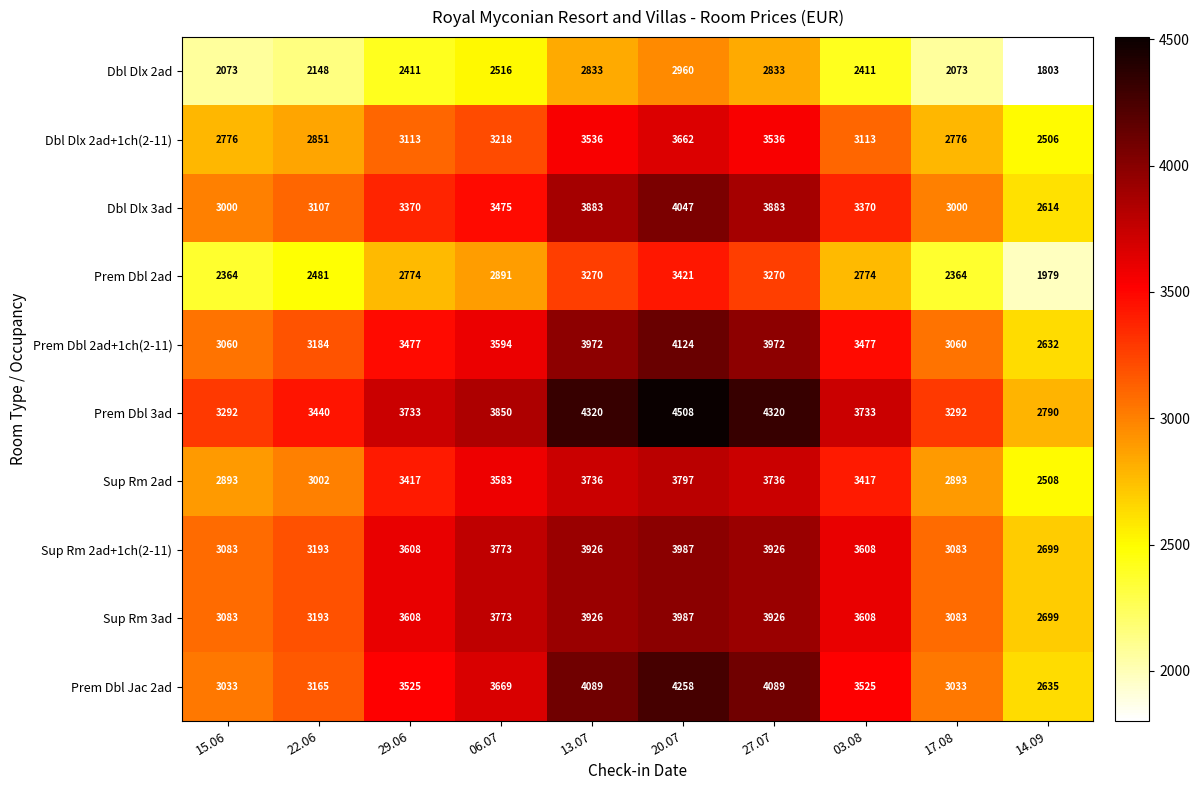

What is the sum of the Dbl Dlx 2ad+1ch(2-11) values at 03.08 and 22.06?

5964